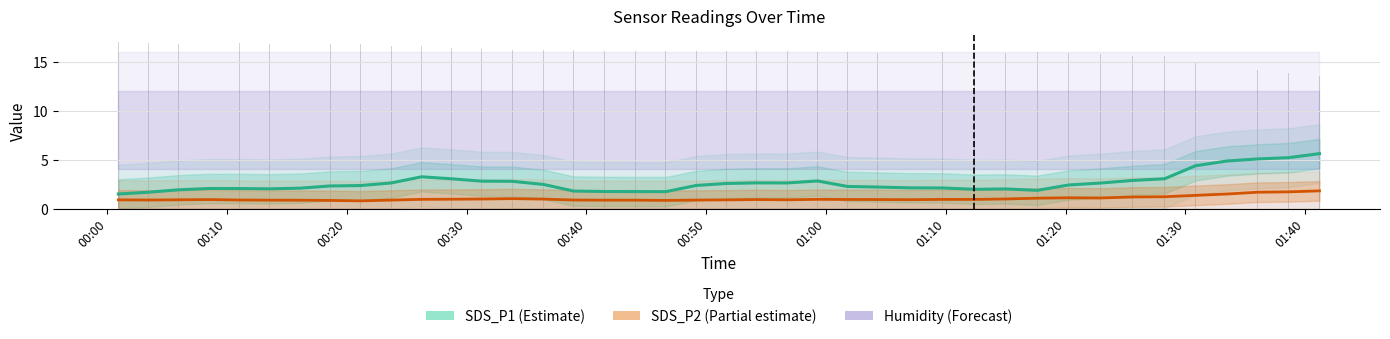

What is the lowest value of the Humidity (Forecast) series?

8.0